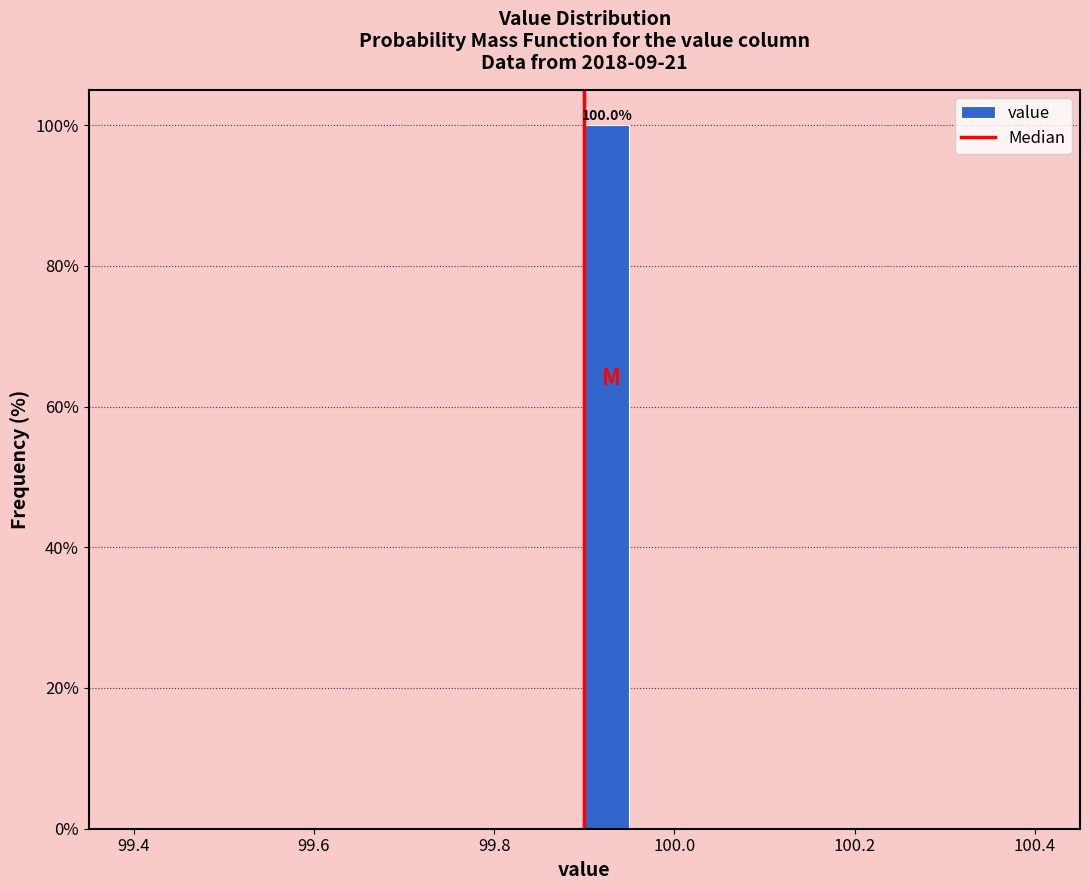

Around what value on the x-axis is the tallest bar? Give the approximate position of its centre, as read against the axis.

99.92